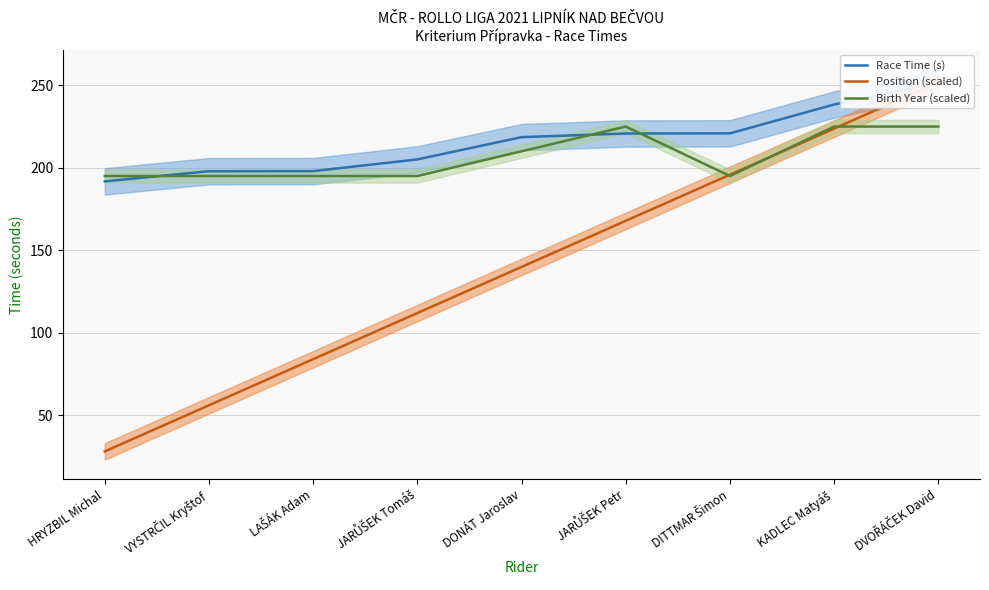

How many times do Birth Year (scaled) and Race Time (s) cross each other?

3